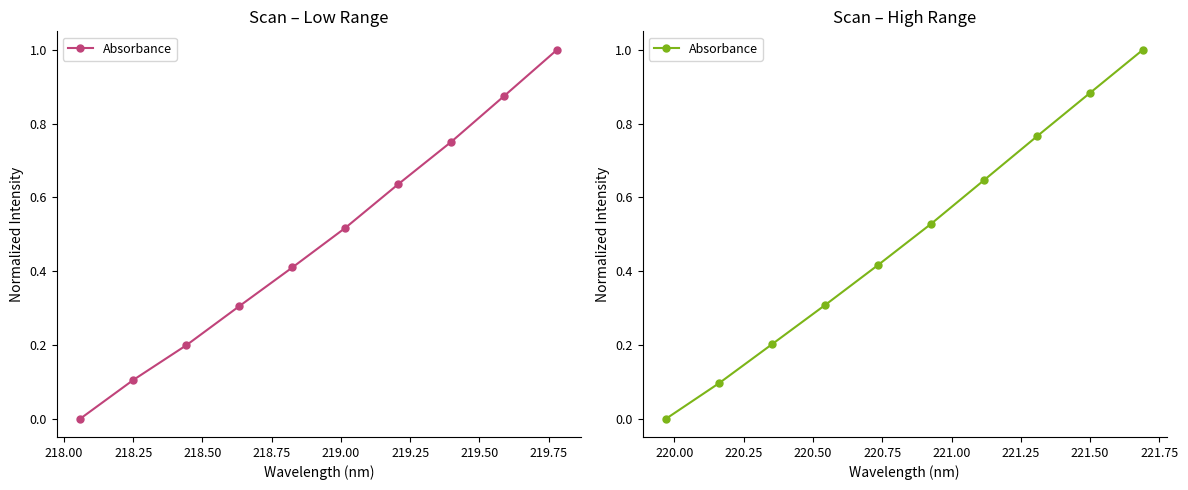

Reading left to right, what are all the values shown in this chart?

0.0	0.1	0.2	0.3	0.4	0.5	0.6	0.8	0.9	1.0